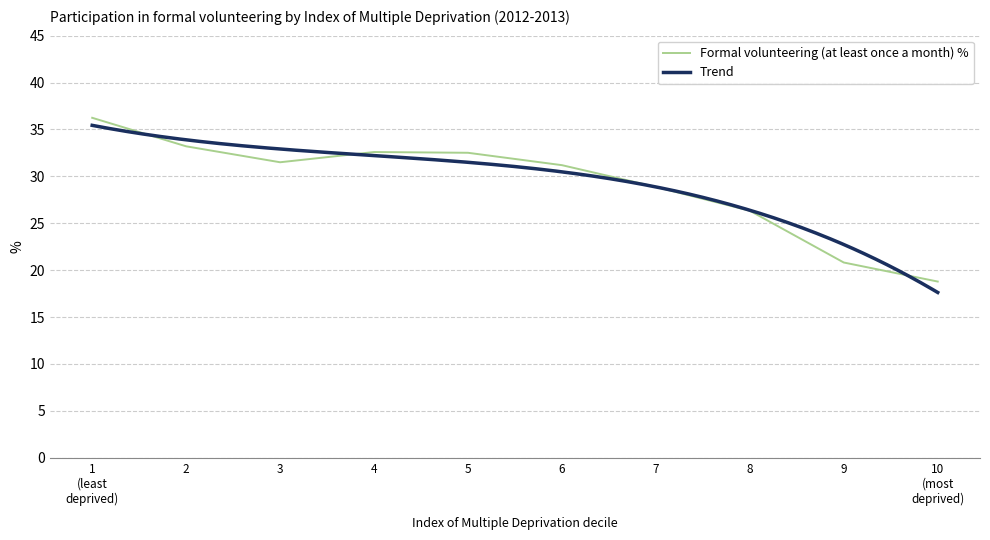

Between 5 and 1
(least
deprived), which is larger?

1
(least
deprived)